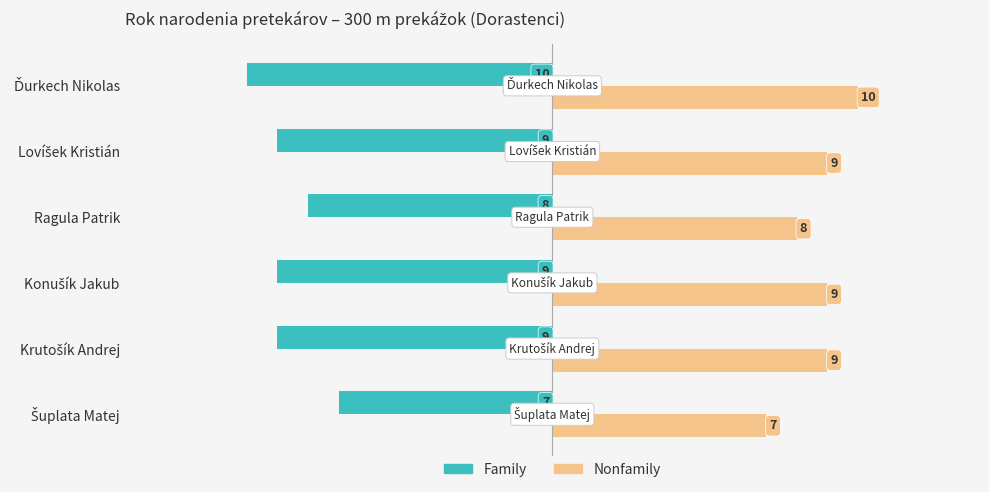

The value of Family at Ragula Patrik is -8. True or false?

True